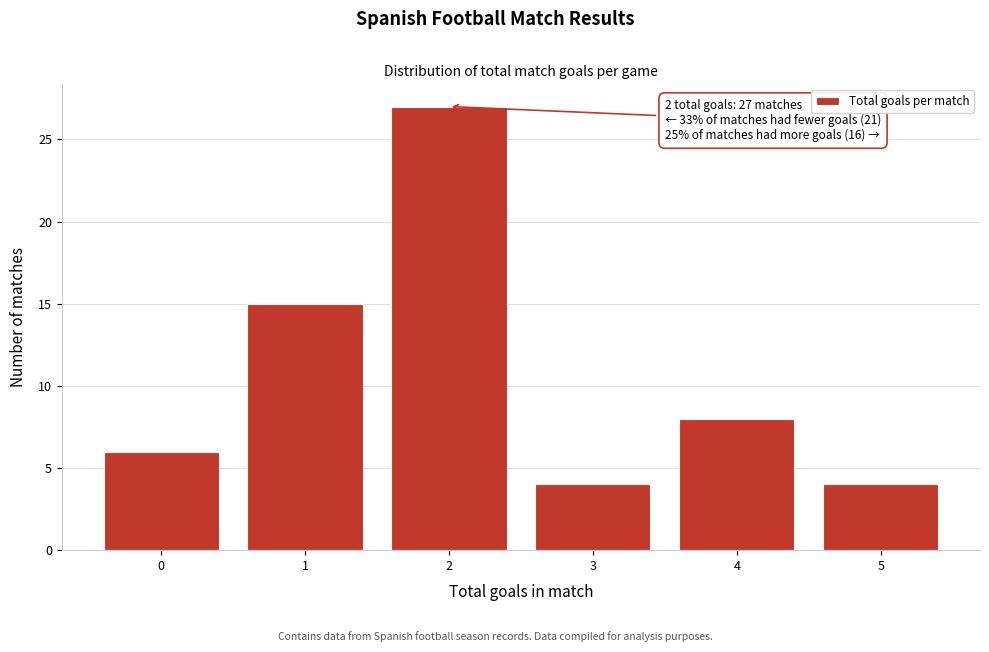

Reading left to right, list all the values displayed in this chart.

6	15	27	4	8	4